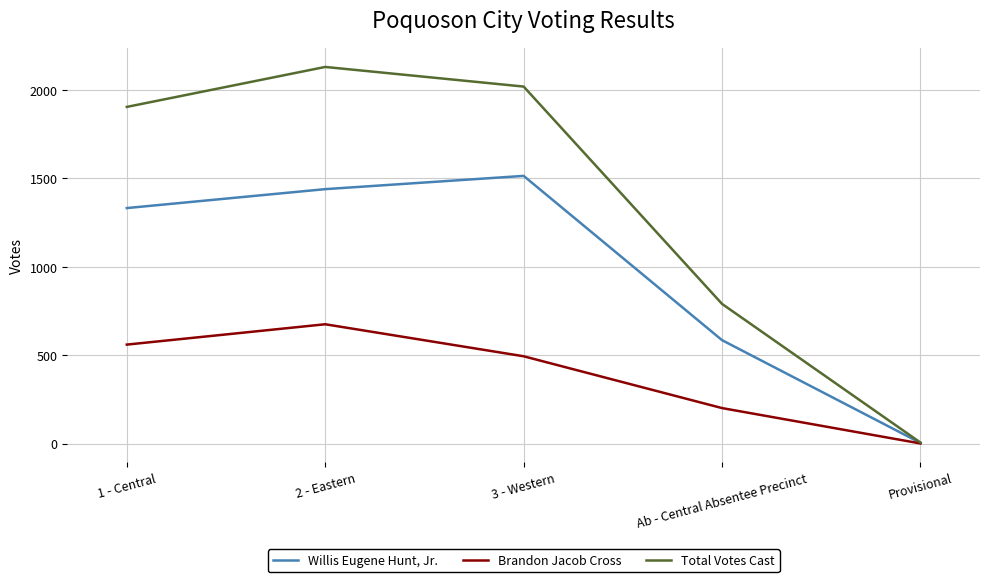

Is this an area chart (filled region under the line)?

No